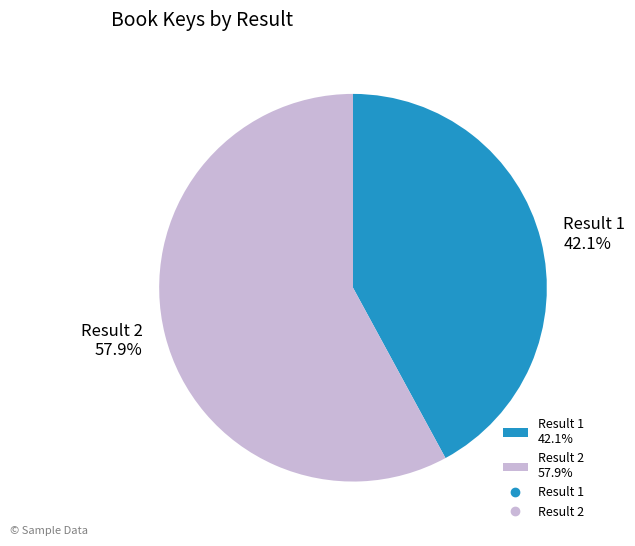

Does Result 1 42.1% account for over 50% of the chart?

No